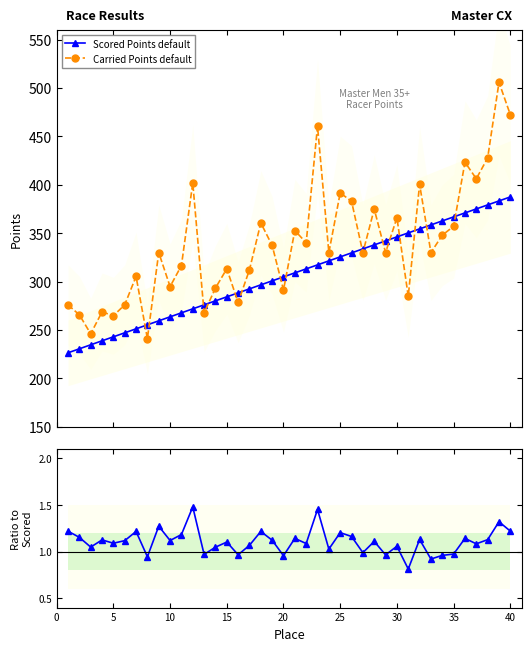

What is the value of the Scored Points default point at the 20th from the left?

304.9